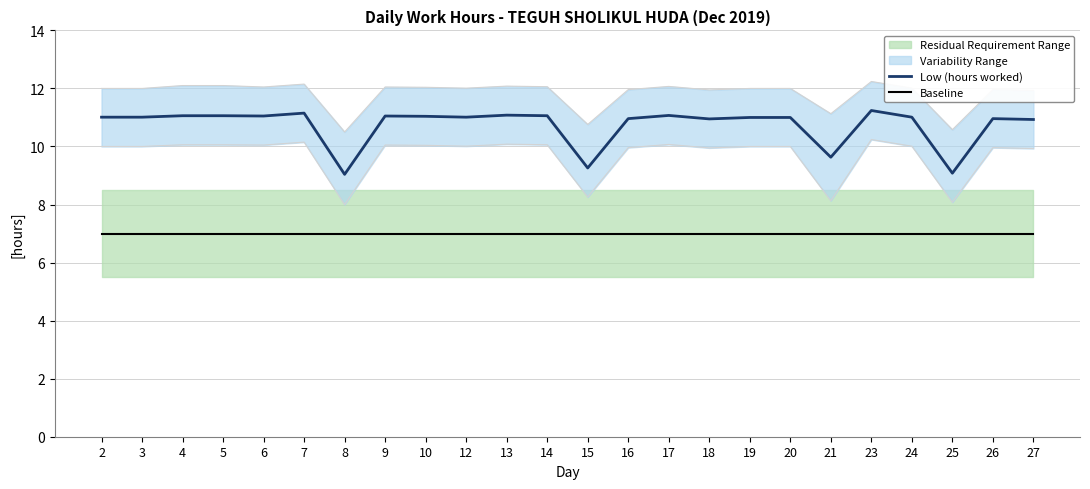

How many values in the Low (hours worked) series exceed 11?

14